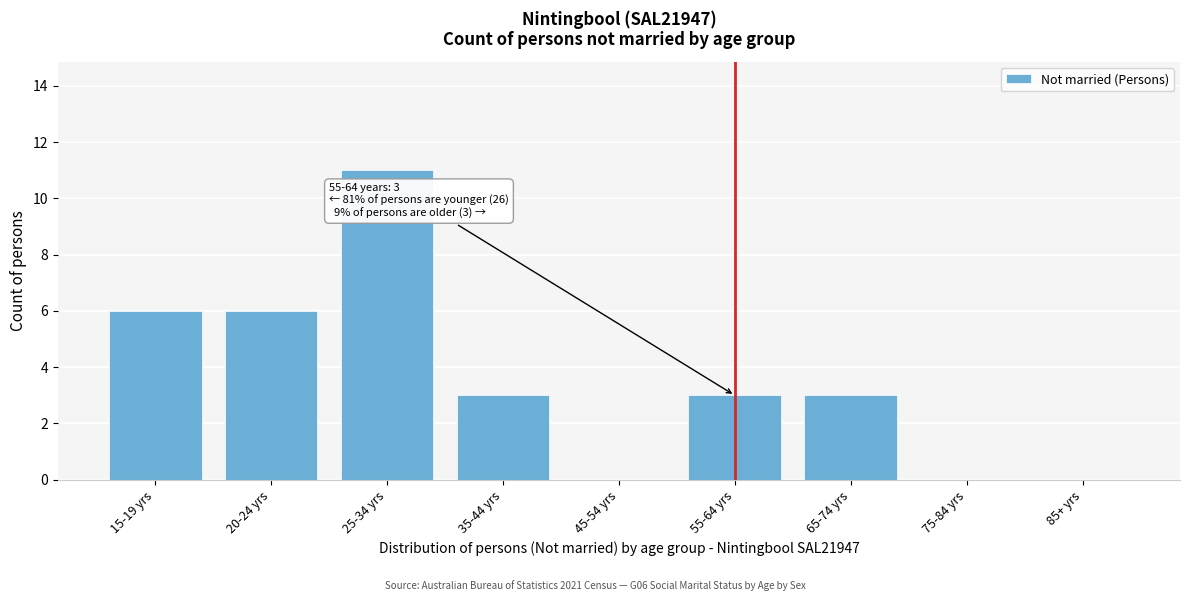

Reading right to left, list all the values displayed in this chart.

85+ yrs=0	75-84 yrs=0	65-74 yrs=3	55-64 yrs=3	45-54 yrs=0	35-44 yrs=3	25-34 yrs=11	20-24 yrs=6	15-19 yrs=6